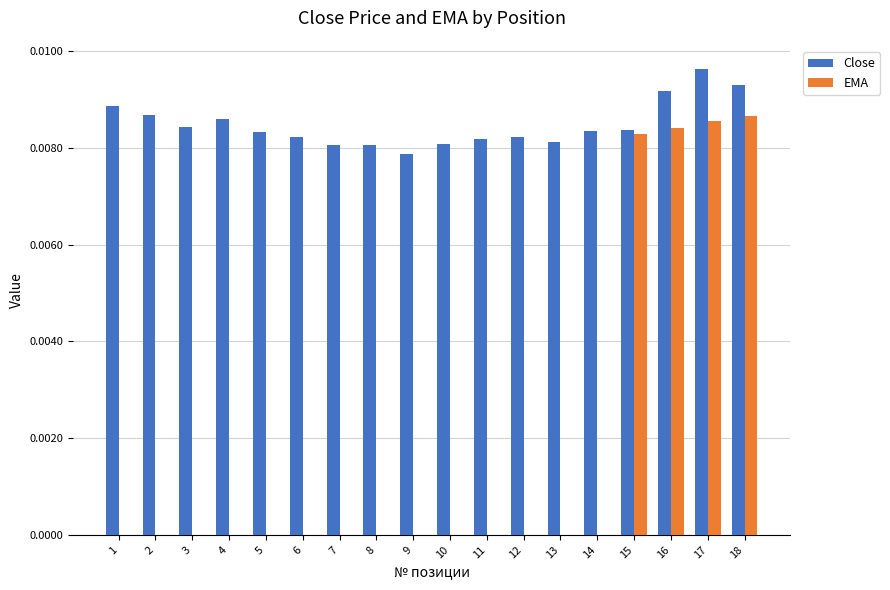

Which series has the largest total across all categories?

Close